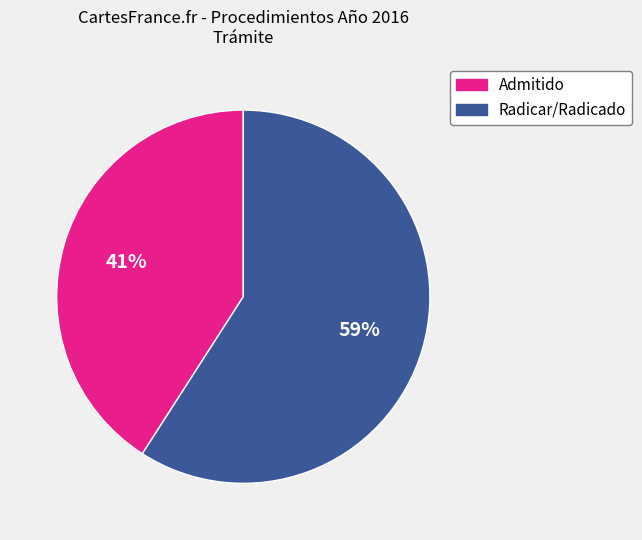

To the nearest percent, what is the difference between the largest and smallest slice percentages?

18%